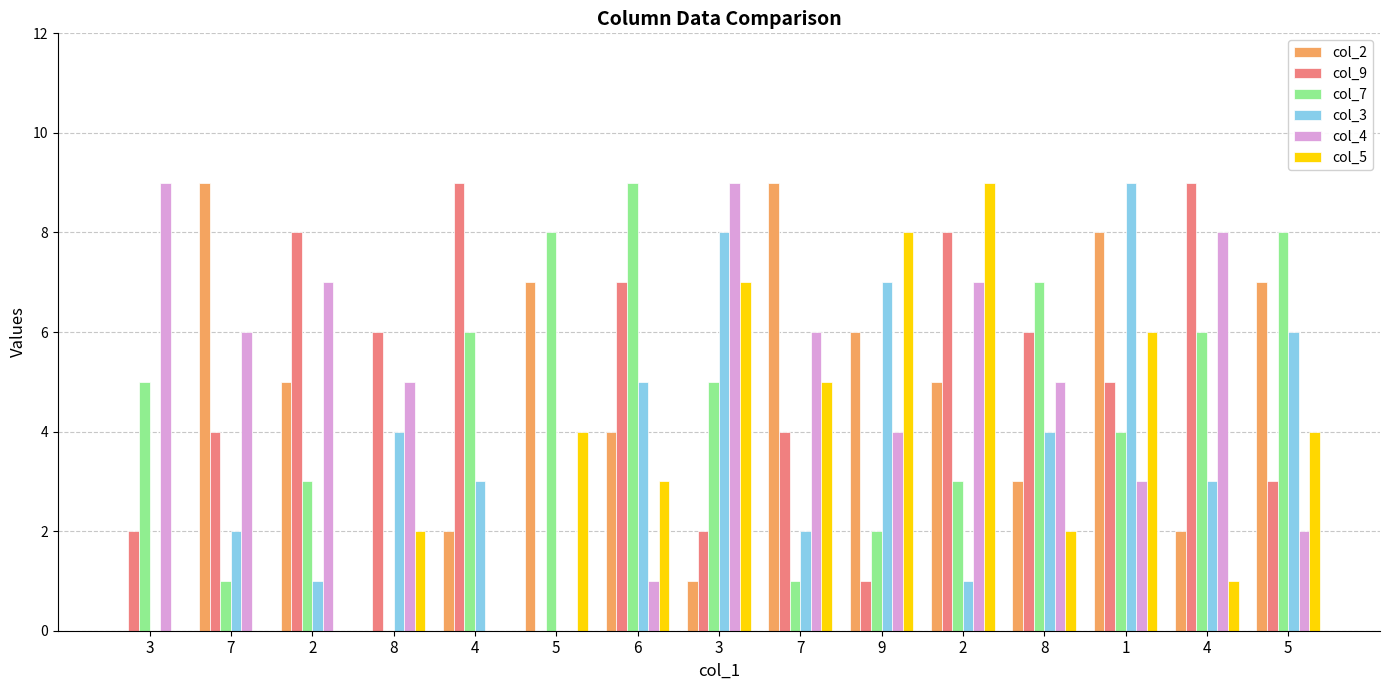

True or false: col_2 has a value of 3 at 8.

True